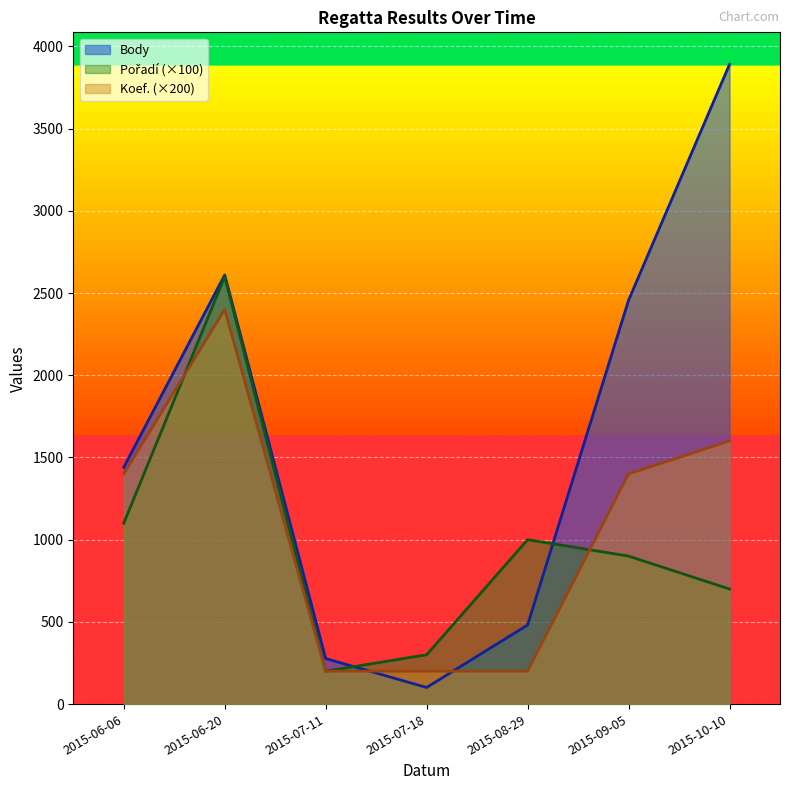

What position from the left is 2015-06-06?

1